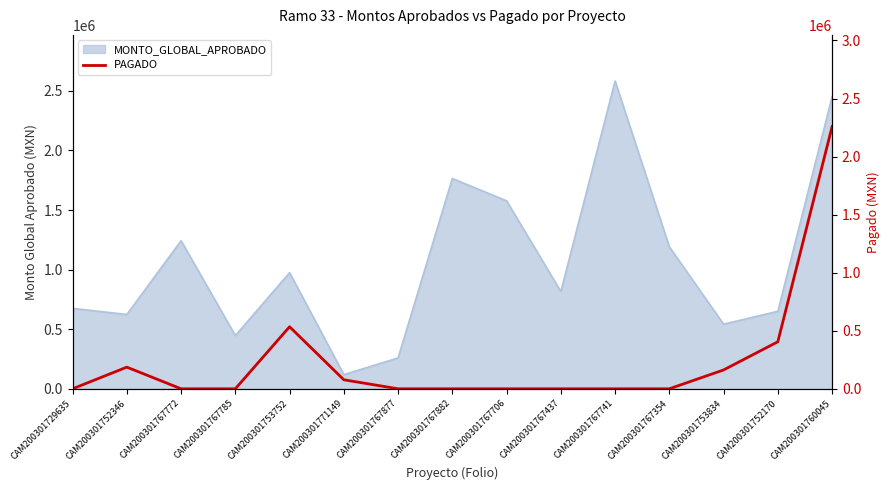

The chart shows a value of 28926.2 at CAM200301771149. True or false?

False